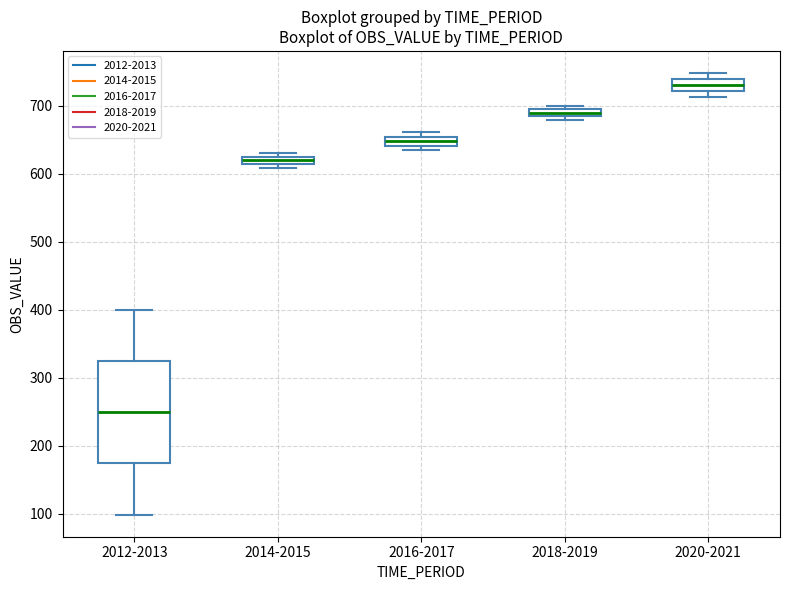

Which box is the tallest, from its lower edge to its upper edge?

2012-2013